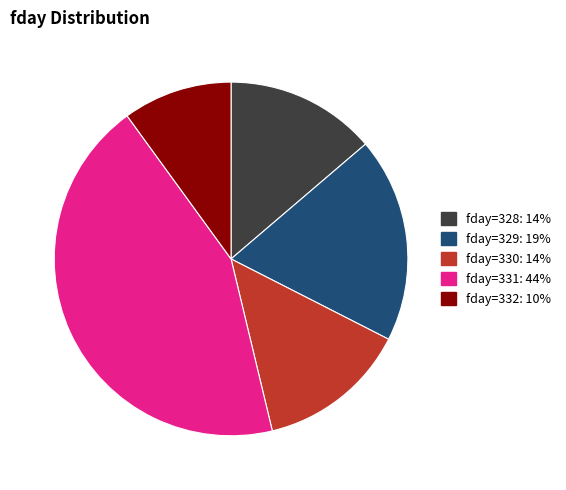

Is there a majority slice in this chart?

No